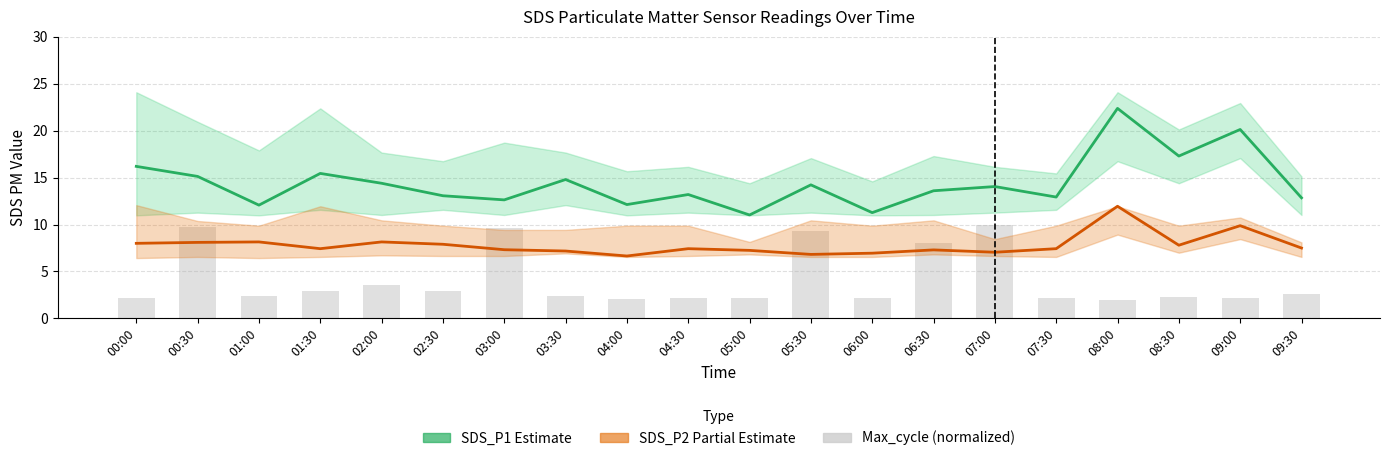

What is the label of the 16th bar from the left?

07:30